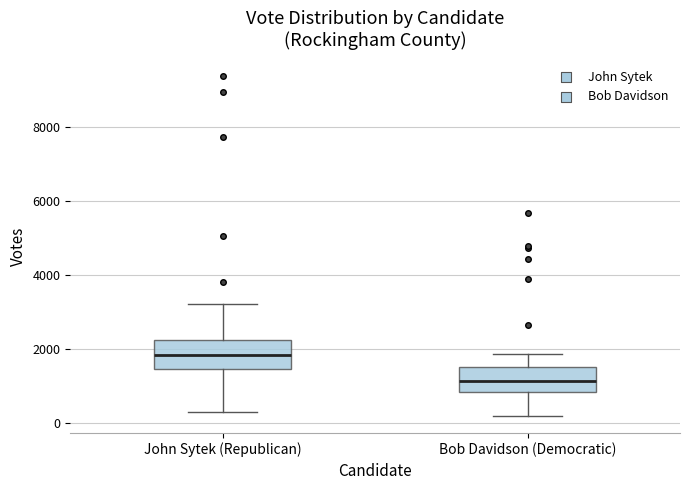

Reading left to right, transcribe this box plot: for each box, give where its median line is, the range the box spans, and where its two whiskers end, as read against the y-axis. The values are not printed on the chart, so give them approximately, as read against the axis.

John Sytek (Republican): median 1800, box 1400 to 2200, whiskers 400 to 3200
Bob Davidson (Democratic): median 1200, box 800 to 1600, whiskers 200 to 1800